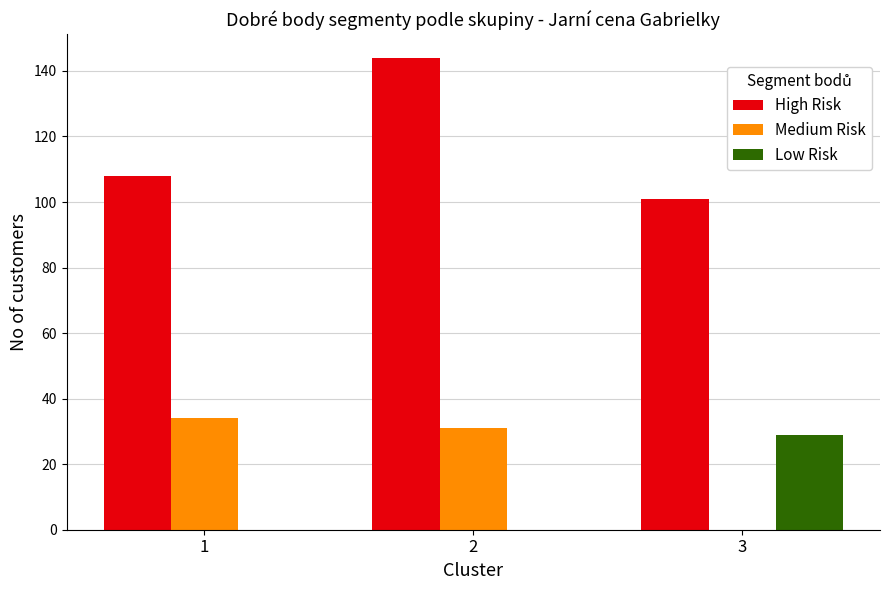

Reading right to left, what are all the values shown in this chart?

High Risk: 101	144	108
Medium Risk: 0	31	34
Low Risk: 29	0	0